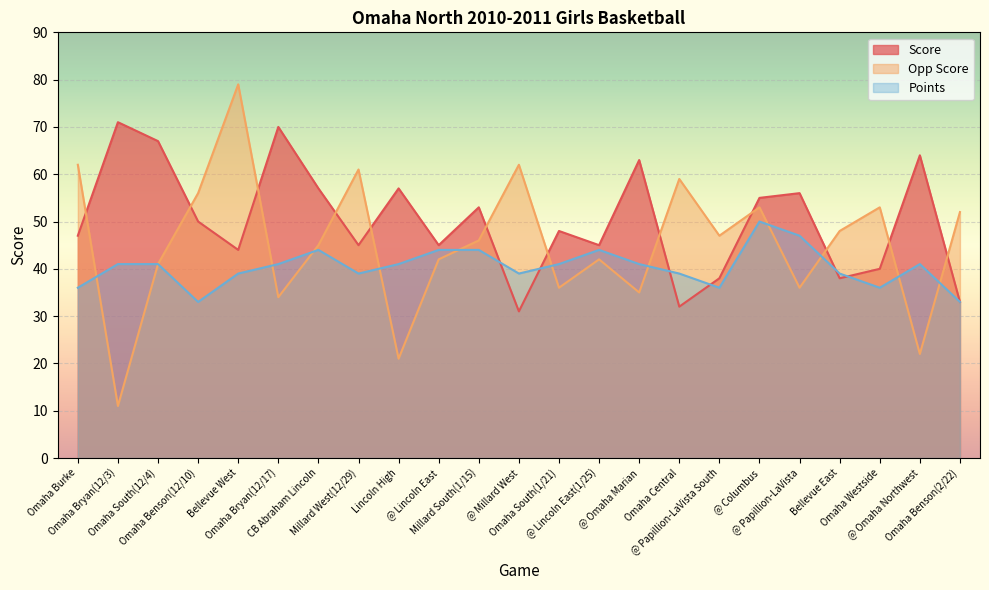

What are all the series names shown in the legend?

Score, Opp Score, Points